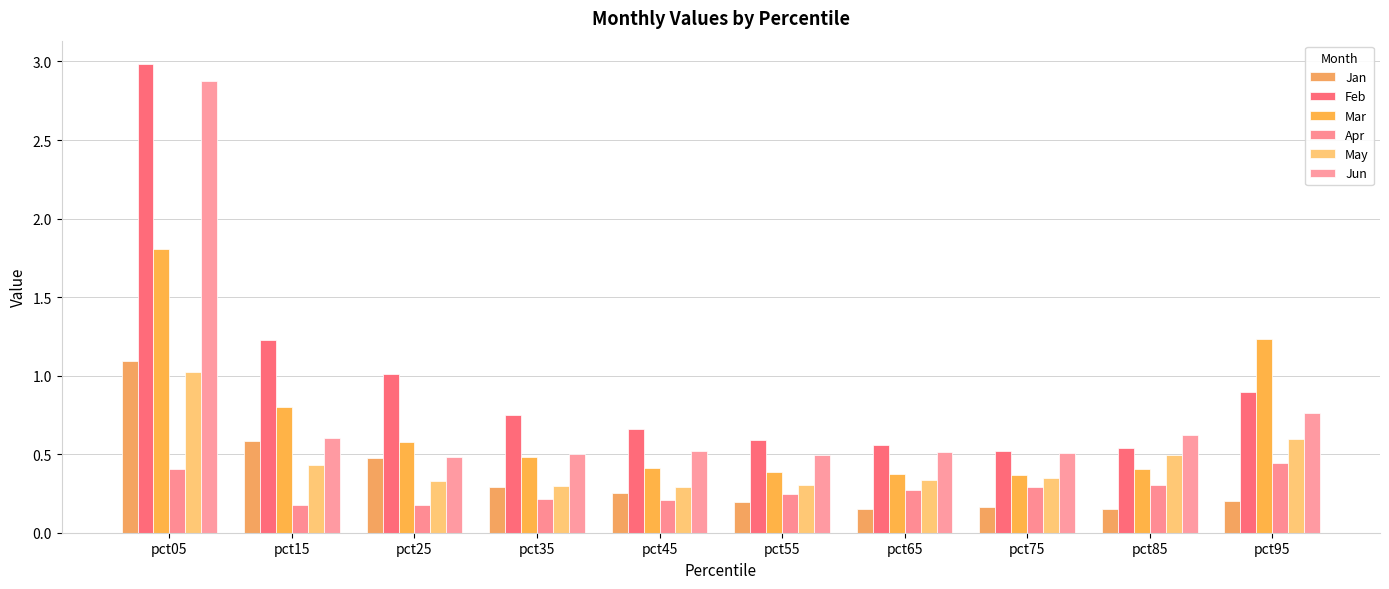

What are all the series names shown in the legend?

Jan, Feb, Mar, Apr, May, Jun